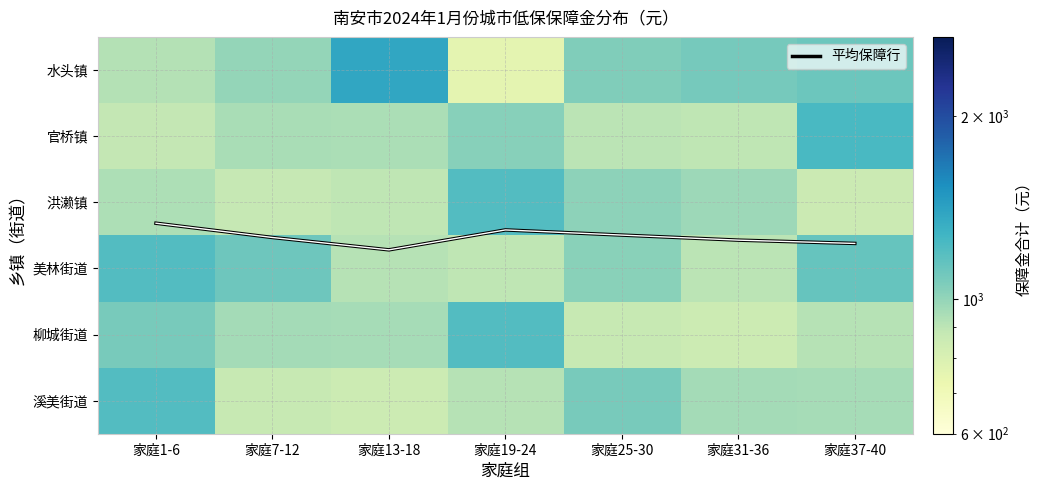

Where is 水头镇 nearest to the value 1069?

家庭31-36